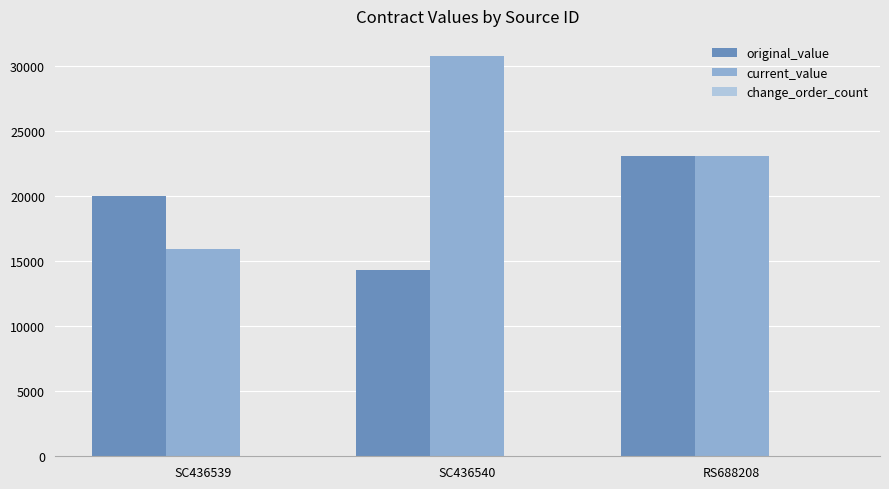

Which label corresponds to the largest value in the chart?

SC436540